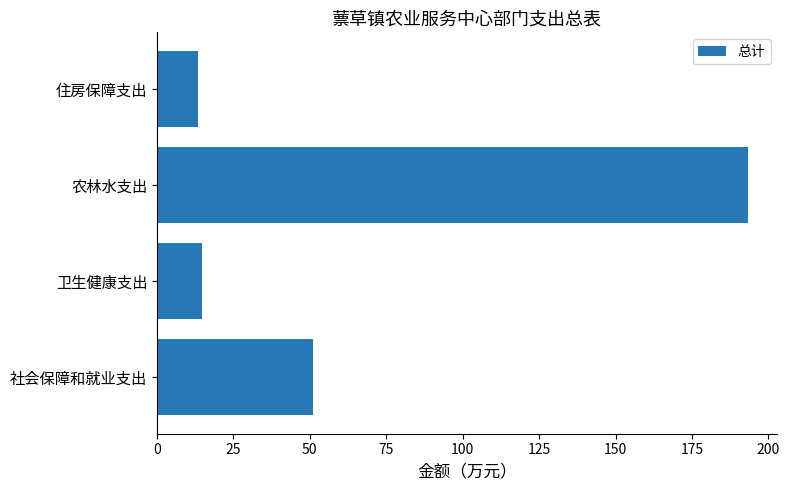

Are the bars grouped side by side (vs. stacked)?

No